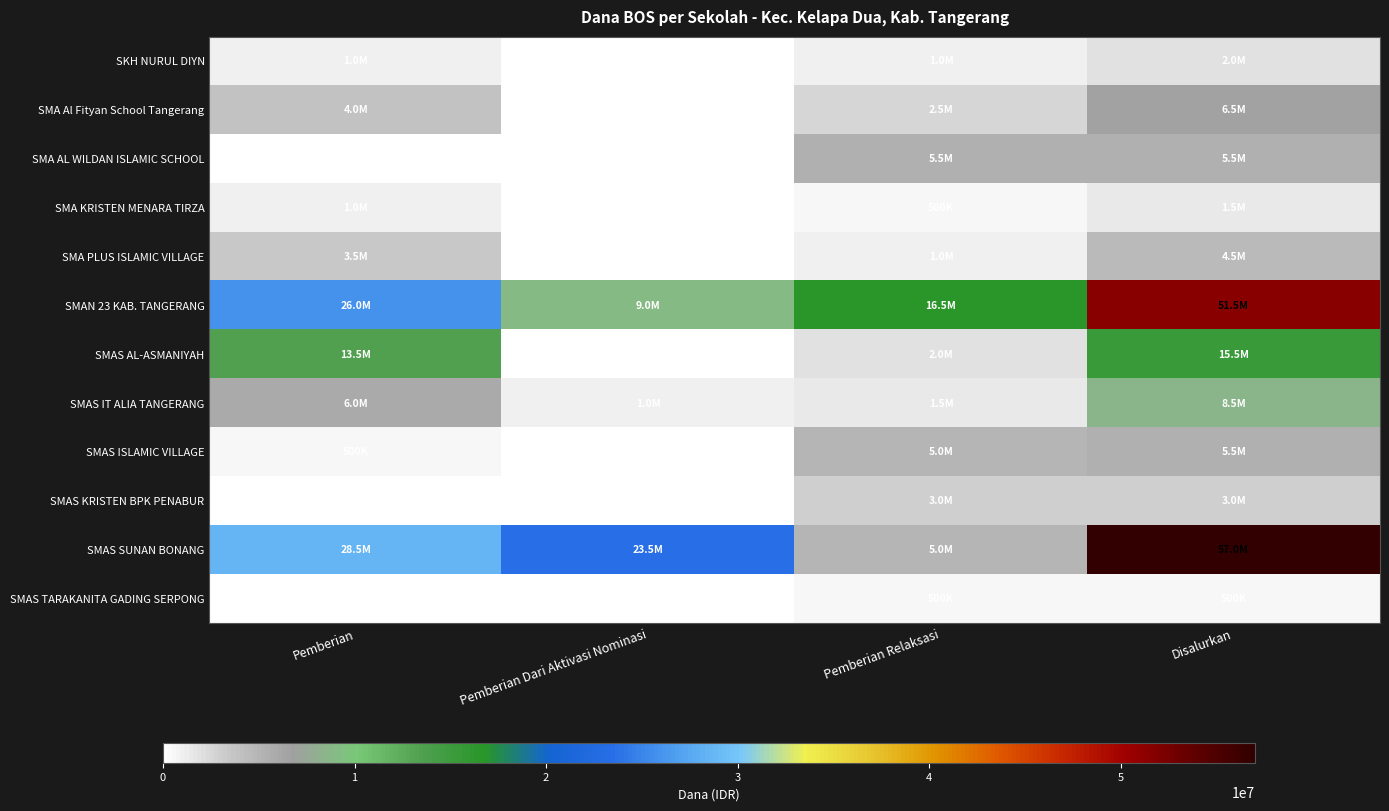

Which series has the largest total across all categories?

SMAS SUNAN BONANG